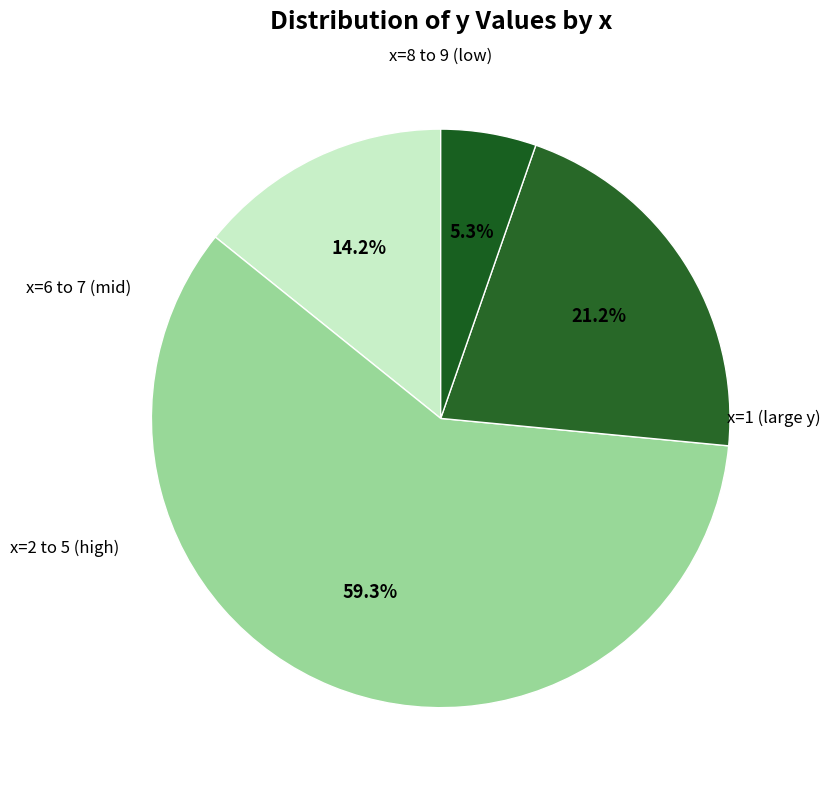

How many segments does this pie chart have?

4